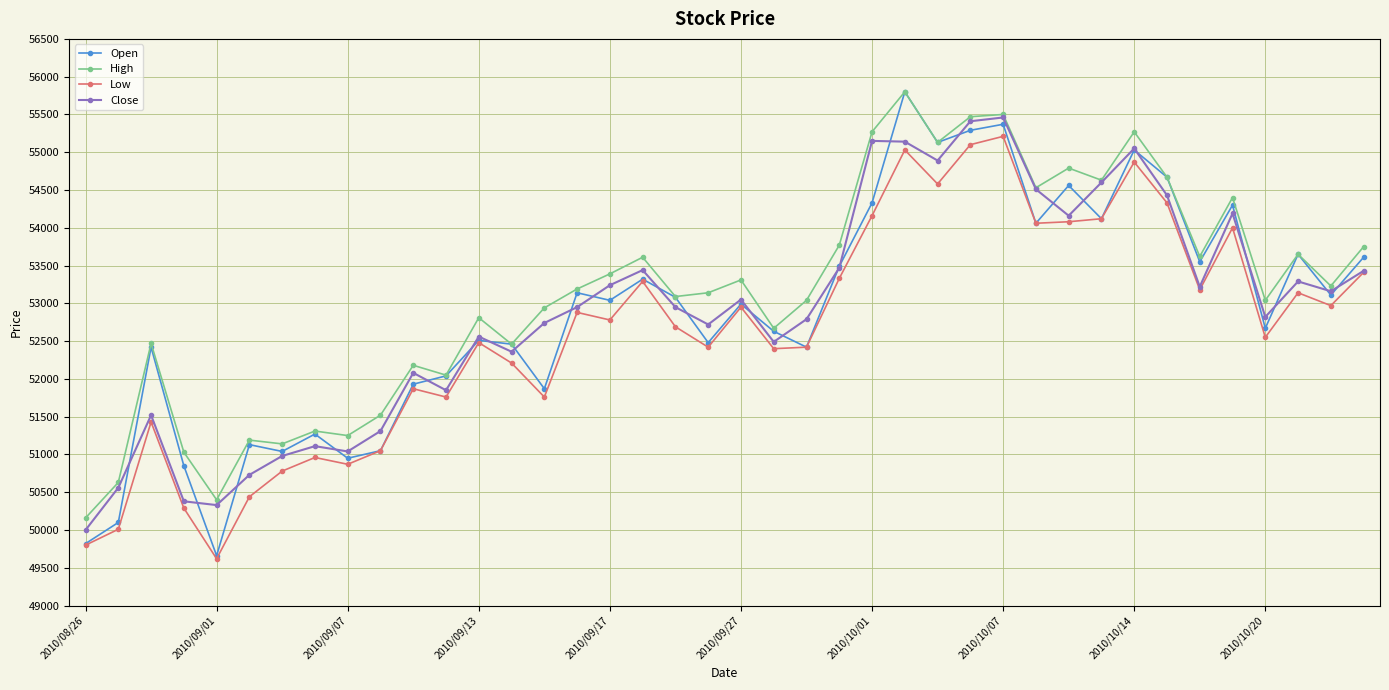

What is the maximum value for High?

55800